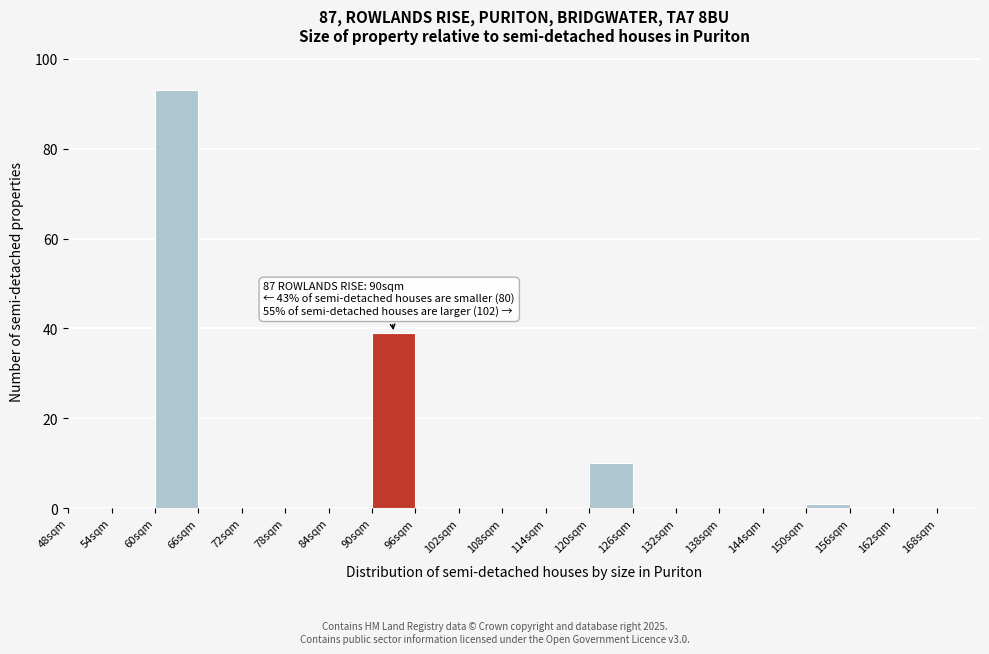

Which range on the x-axis has the tallest bar?

60 to 66